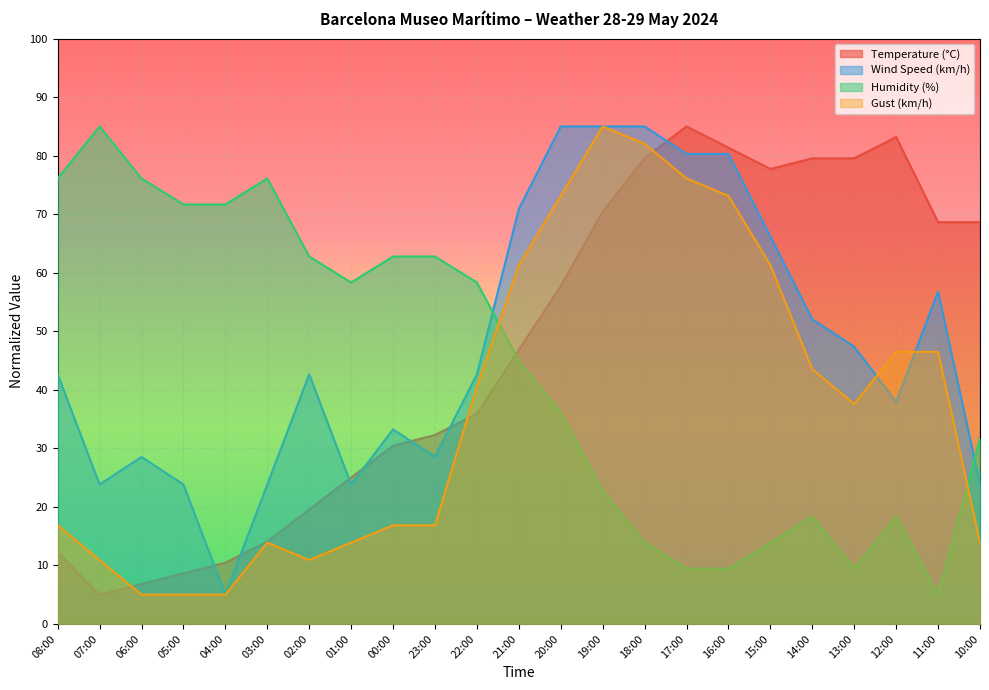

At which category does Humidity (%) reach its first local valley?

01:00